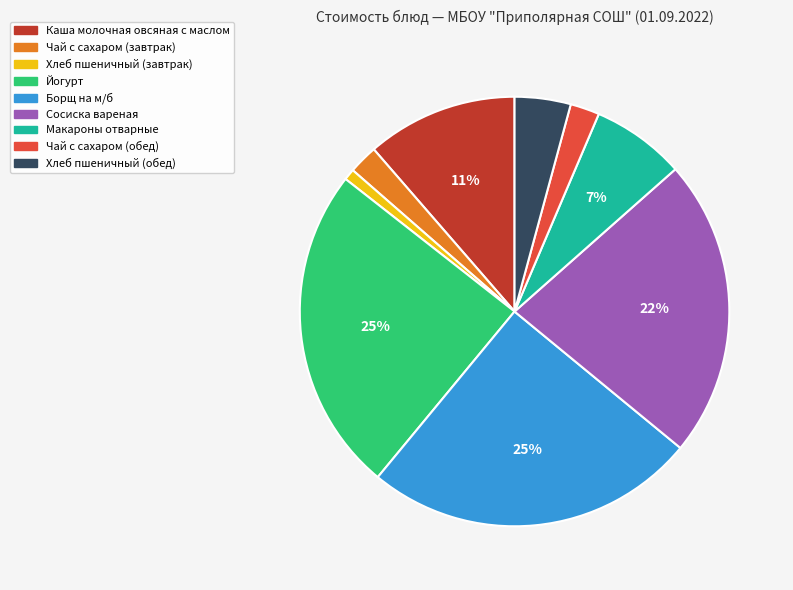

What is the ratio of the value at Макароны отварные to the value at Борщ на м/б?

0.3